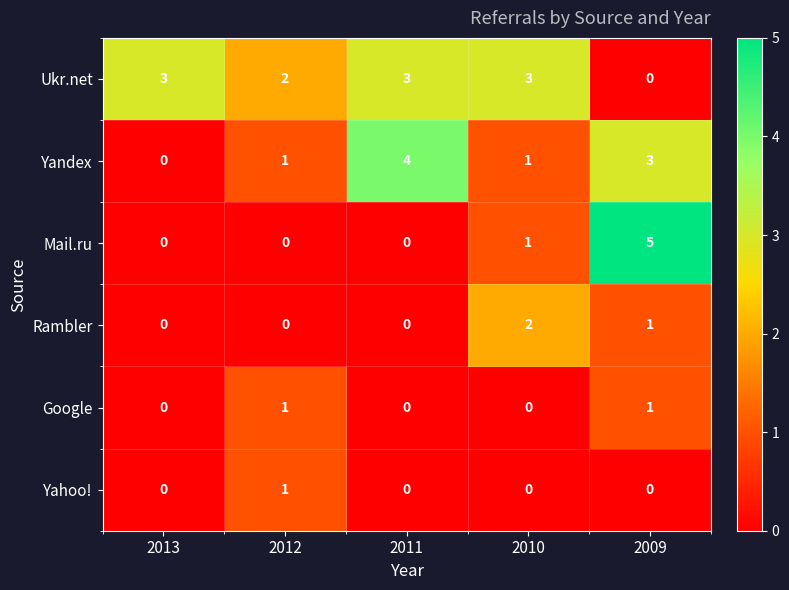

At which category is the sum across all series the highest?

2009